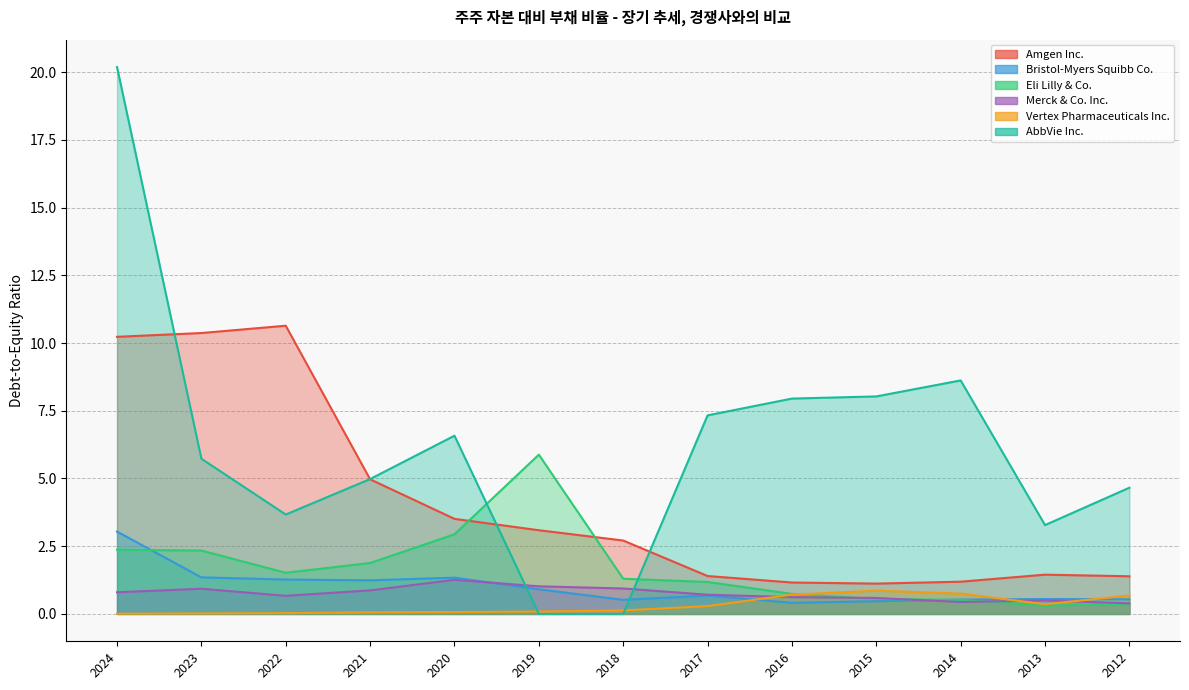

Does the chart display data point markers on the line(s)?

No